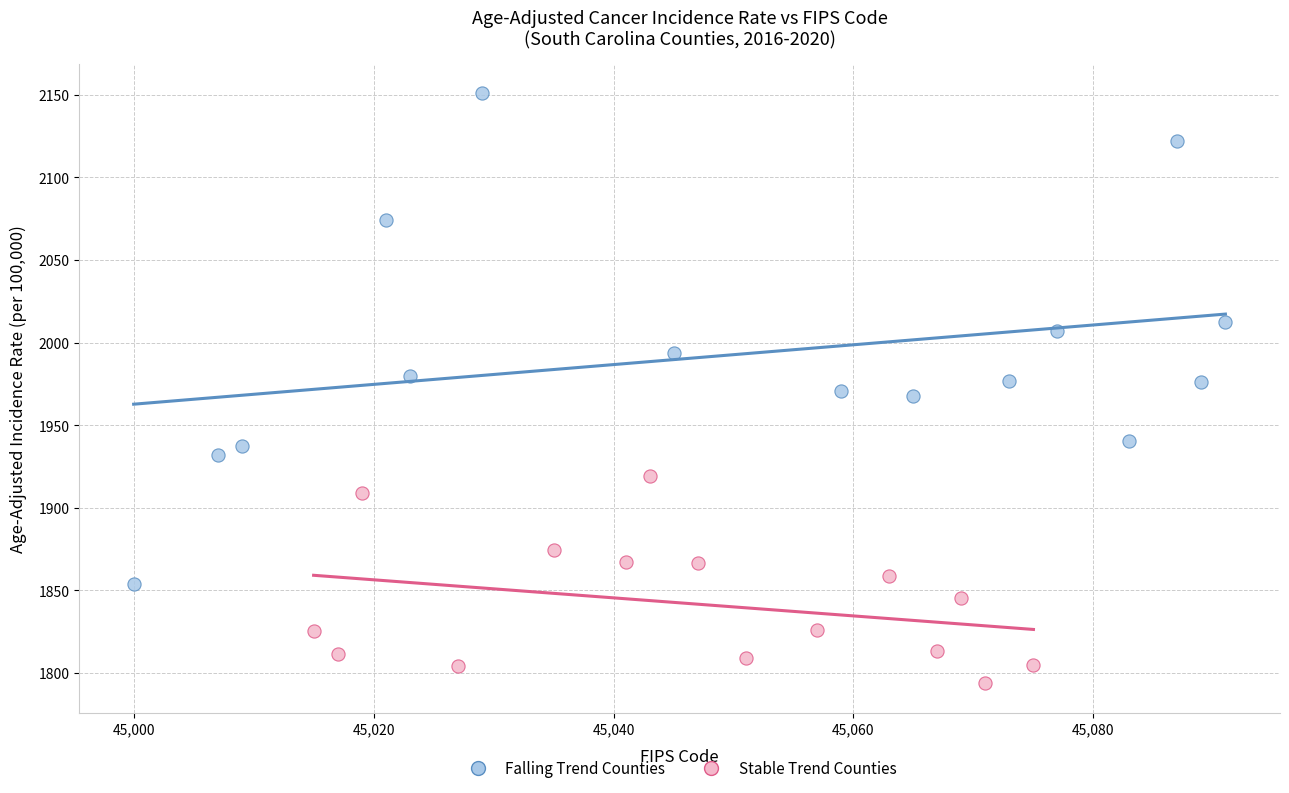

What are all the series names shown in the legend?

Falling Trend Counties, Stable Trend Counties